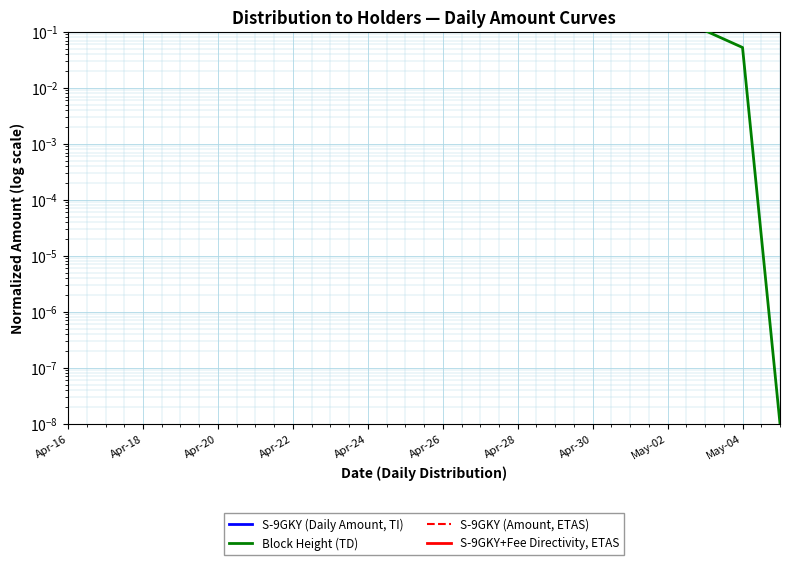

Reading right to left, what are all the values shown in this chart?

S-9GKY (Daily Amount, TI): 1.0	0.6	0.5	0.6	0.5	0.6	0.8	0.8	0.8	0.8	0.8	0.7	0.6	0.6	0.8	0.8	0.8	0.6	0.6	0.5
Block Height (TD): 0.0	0.1	0.1	0.2	0.2	0.3	0.3	0.4	0.4	0.5	0.5	0.6	0.6	0.7	0.7	0.8	0.8	0.9	0.9	1.0
S-9GKY (Amount, ETAS): 0.2	0.1	0.1	0.2	0.2	0.2	0.3	0.3	0.3	0.4	0.4	0.4	0.4	0.4	0.6	0.6	0.6	0.5	0.6	0.5
S-9GKY+Fee Directivity, ETAS: 0.4	0.3	0.2	0.3	0.3	0.4	0.6	0.7	0.8	0.8	1.0	0.9	0.9	1.0	1.0	1.0	1.0	1.0	1.0	1.0